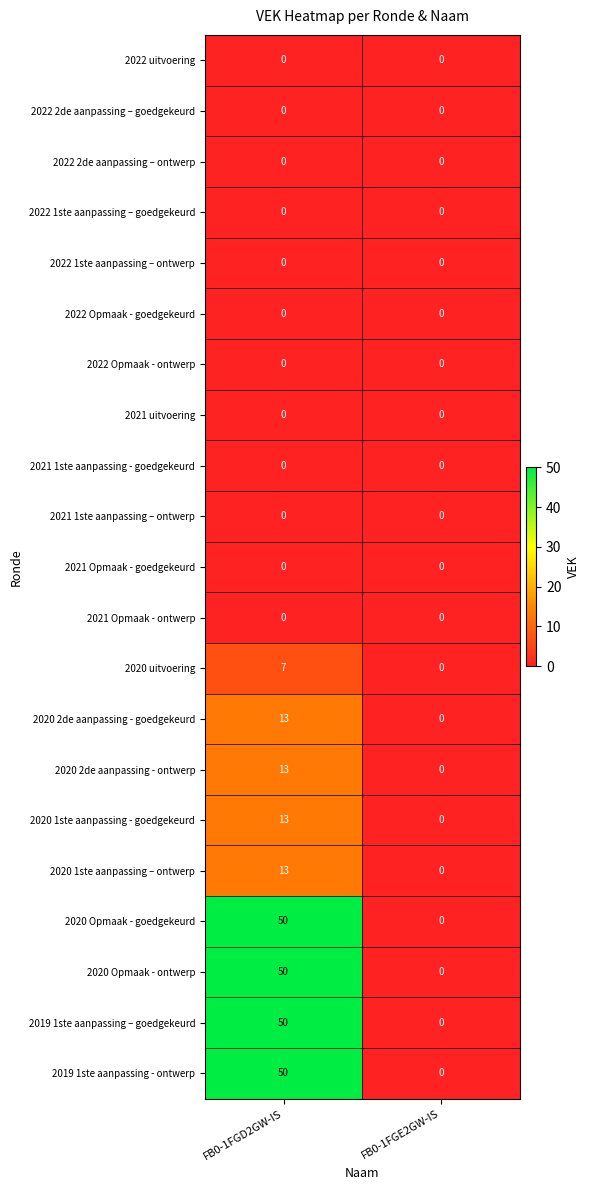

Which category has the highest value across all series?

FB0-1FGD2GW-IS